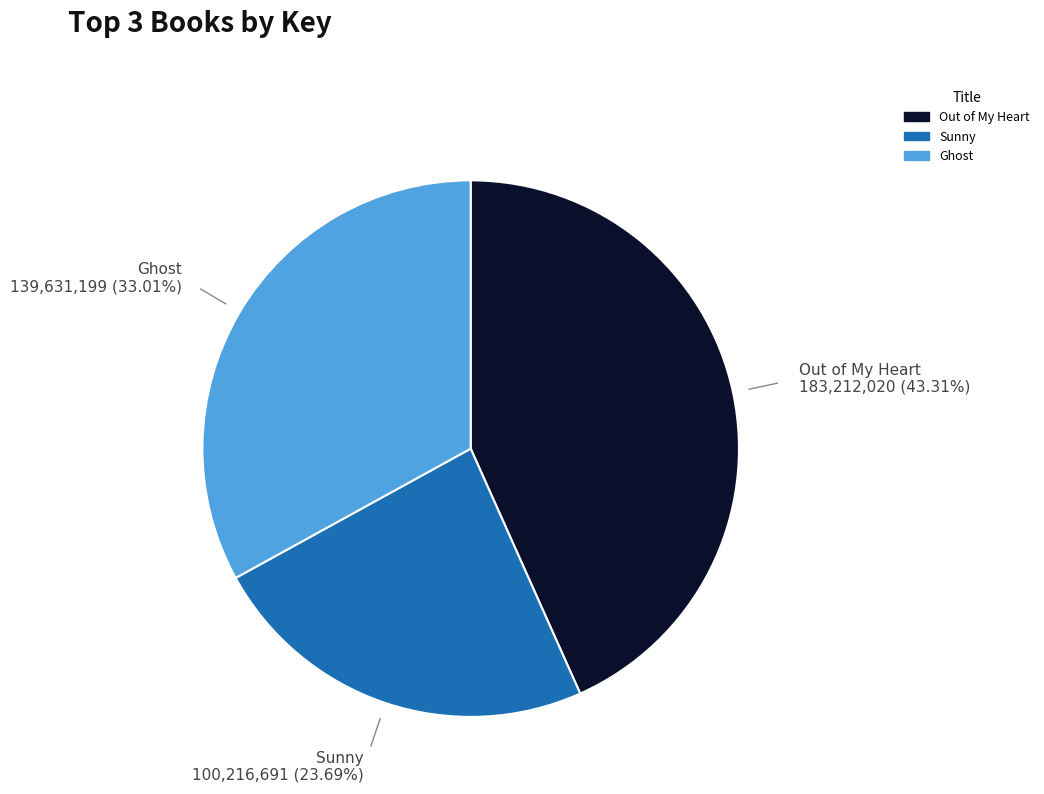

Is it true that Out of My Heart is 49% of the pie?

False